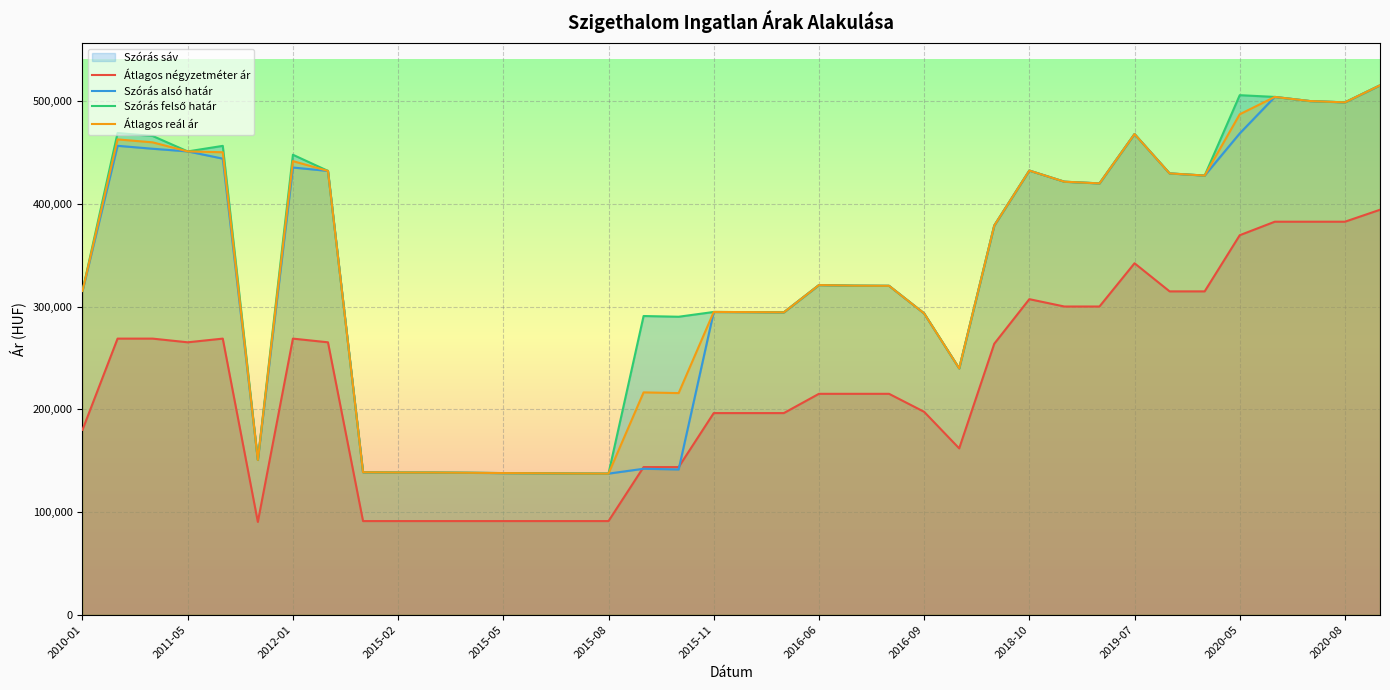

What is the difference between the highest and lowest values at 37?

121157